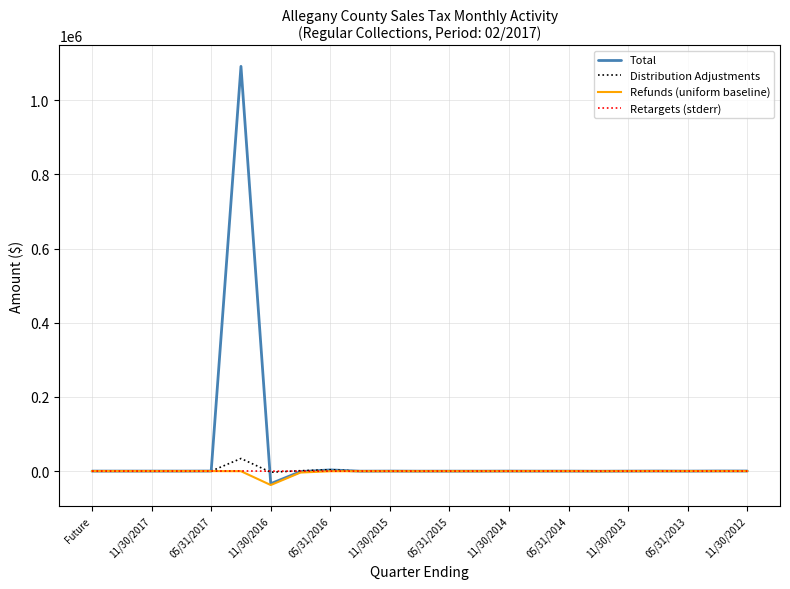

What is the maximum value for Distribution Adjustments?

33983.3